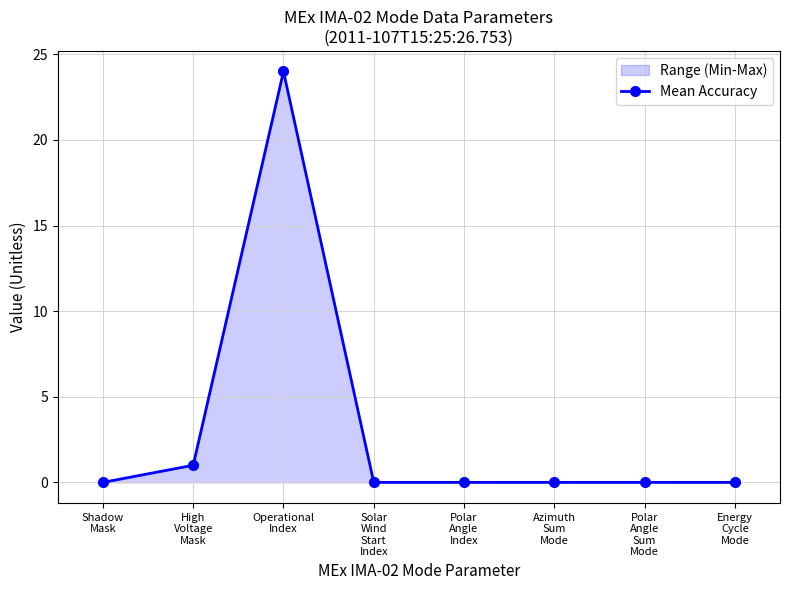

Rank the categories by value from lowest to highest.

Shadow
Mask, Solar
Wind
Start
Index, Polar
Angle
Index, Azimuth
Sum
Mode, Polar
Angle
Sum
Mode, Energy
Cycle
Mode, High
Voltage
Mask, Operational
Index